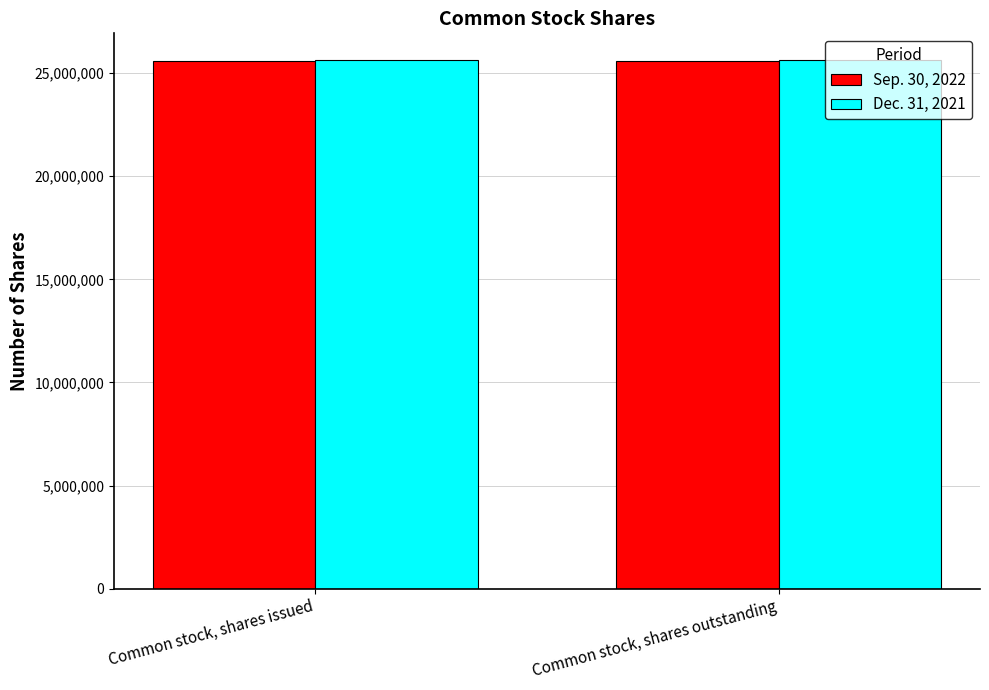

What is the spread (max minus min) of values at Common stock, shares issued?

35195